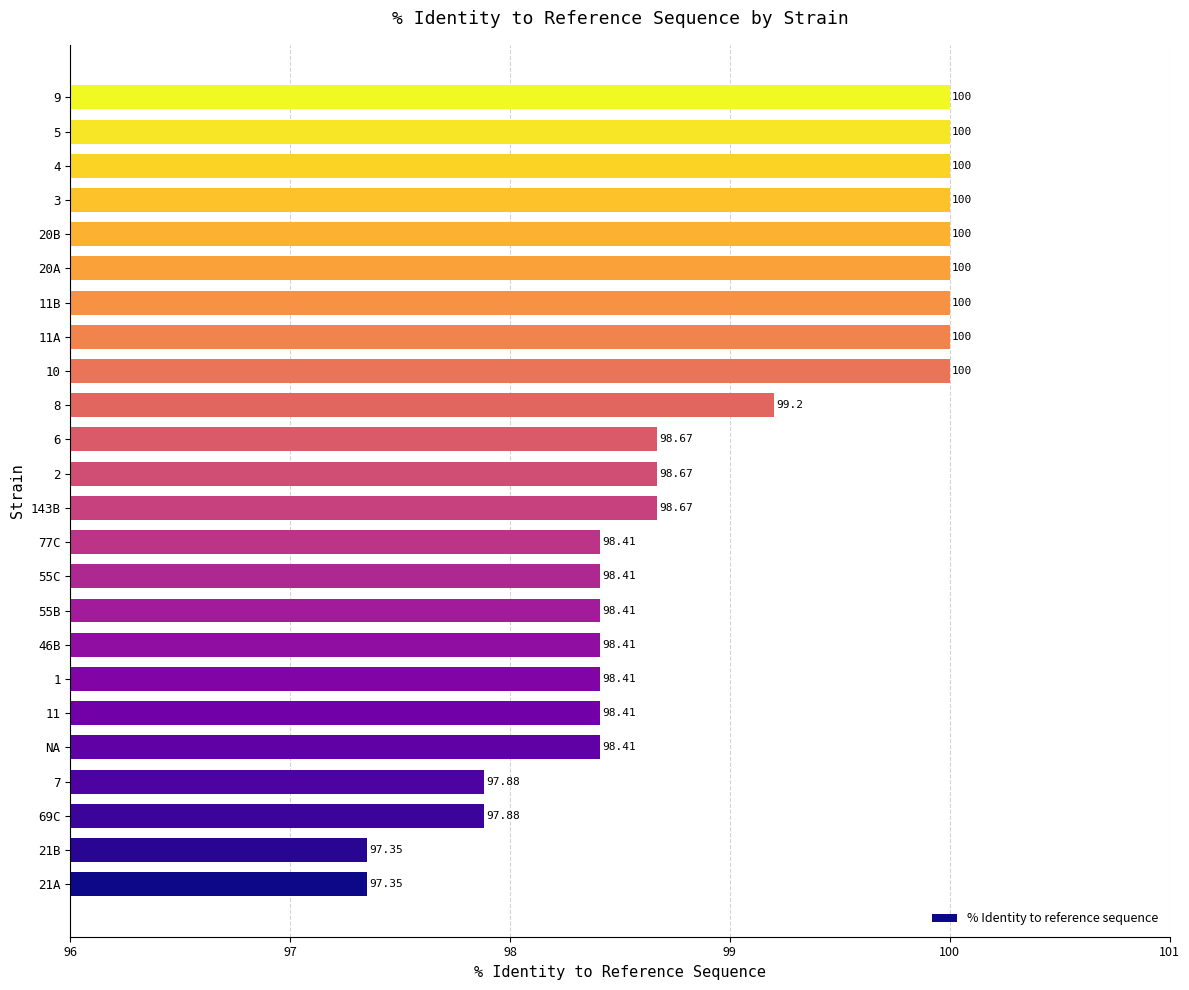

How many data points does each series have?

24